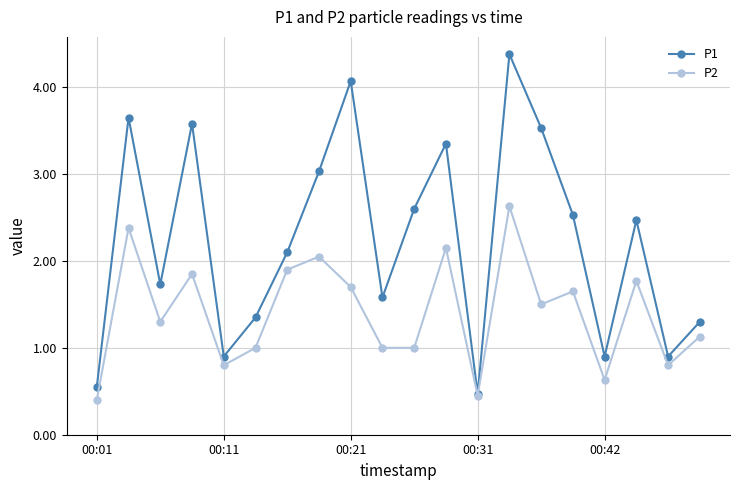

At how many categories does at least one series exceed 2?

11